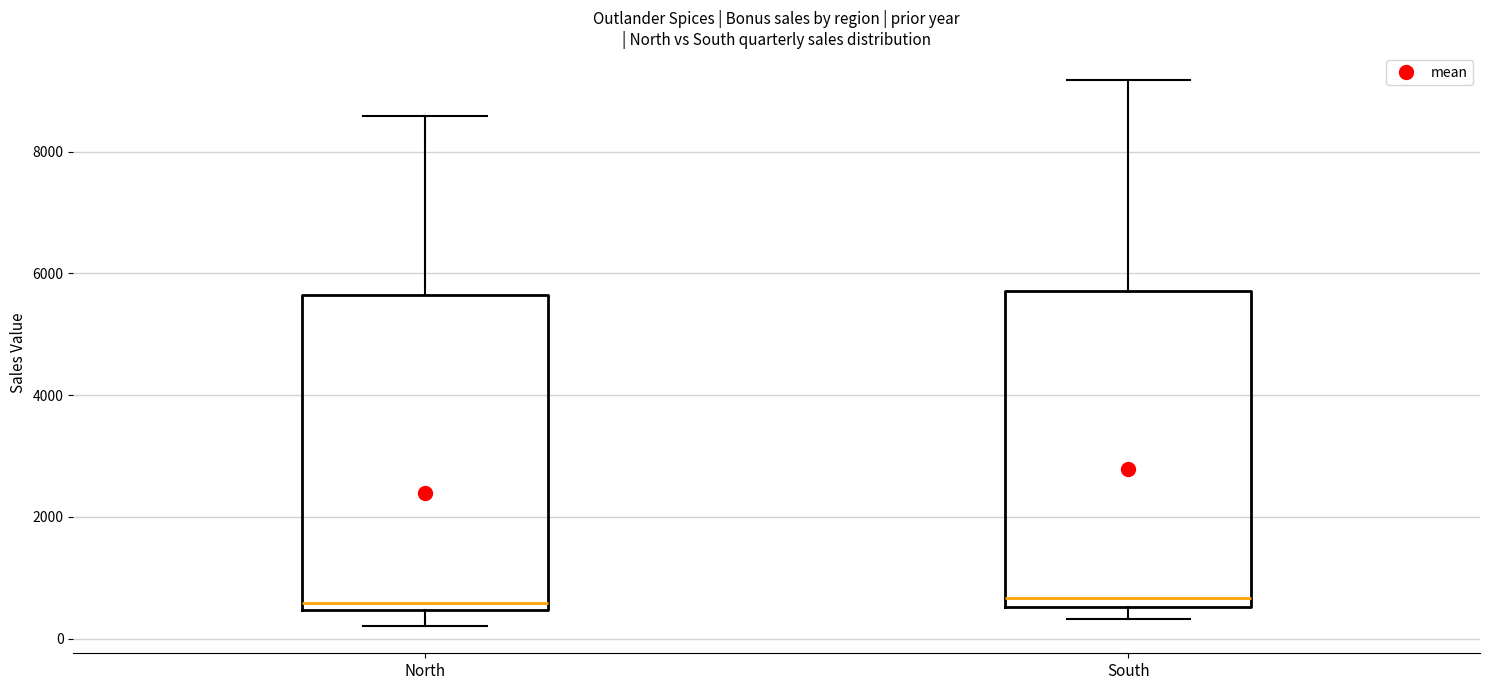

Where is the upper edge of the box for South on the y-axis? The values are not printed on the chart, so give them approximately, as read against the axis.

5800